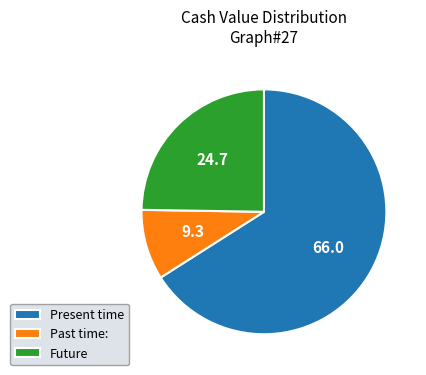

Approximately how many times larger is the value at Present time compared to Future?

2.7